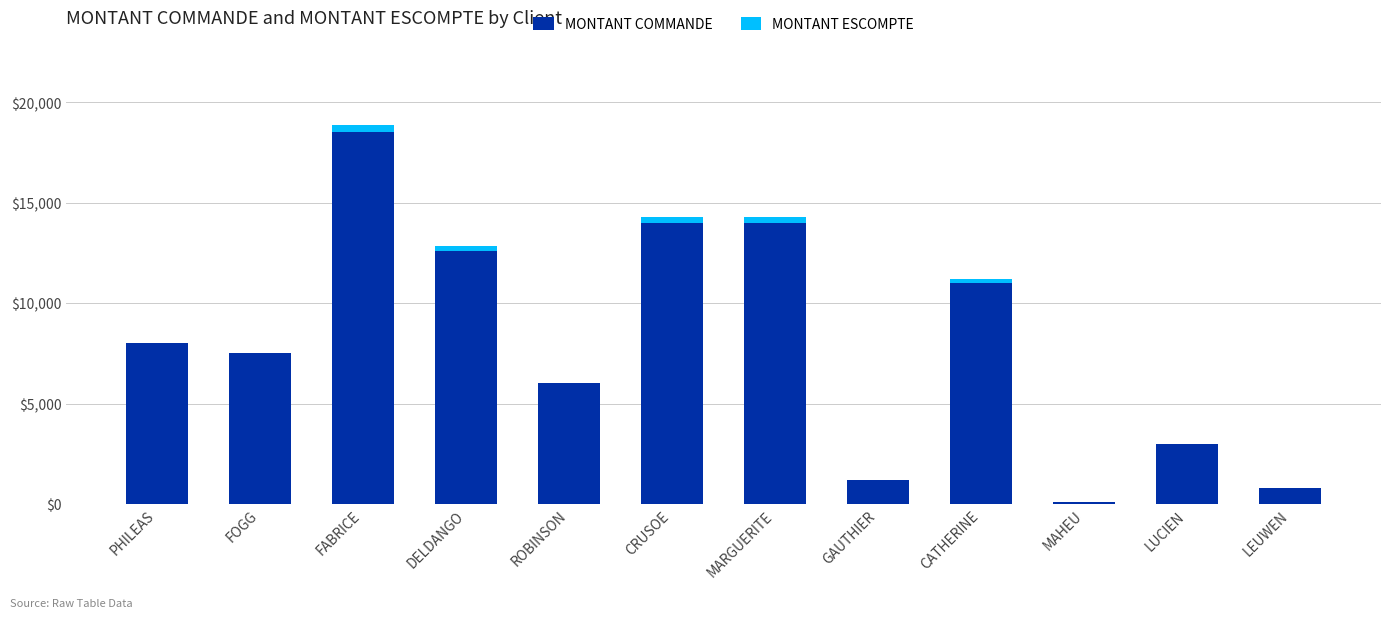

At which category is the sum across all series the highest?

FABRICE